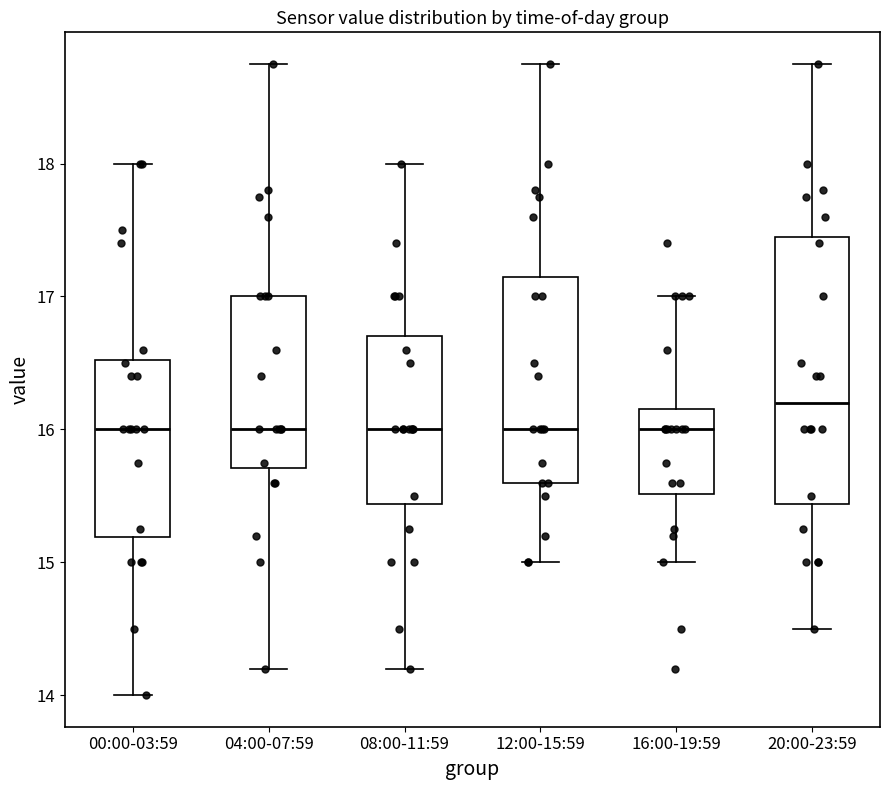

Reading left to right, transcribe this box plot: for each box, give where its median line is, the range the box spans, and where its two whiskers end, as read against the y-axis. The values are not printed on the chart, so give them approximately, as read against the axis.

00:00-03:59: median 16.0, box 15.2 to 16.5, whiskers 14.0 to 18.0
04:00-07:59: median 16.0, box 15.7 to 17.0, whiskers 14.2 to 18.8
08:00-11:59: median 16.0, box 15.4 to 16.7, whiskers 14.2 to 18.0
12:00-15:59: median 16.0, box 15.6 to 17.2, whiskers 15.0 to 18.8
16:00-19:59: median 16.0, box 15.5 to 16.2, whiskers 15.0 to 17.0
20:00-23:59: median 16.2, box 15.4 to 17.5, whiskers 14.5 to 18.8